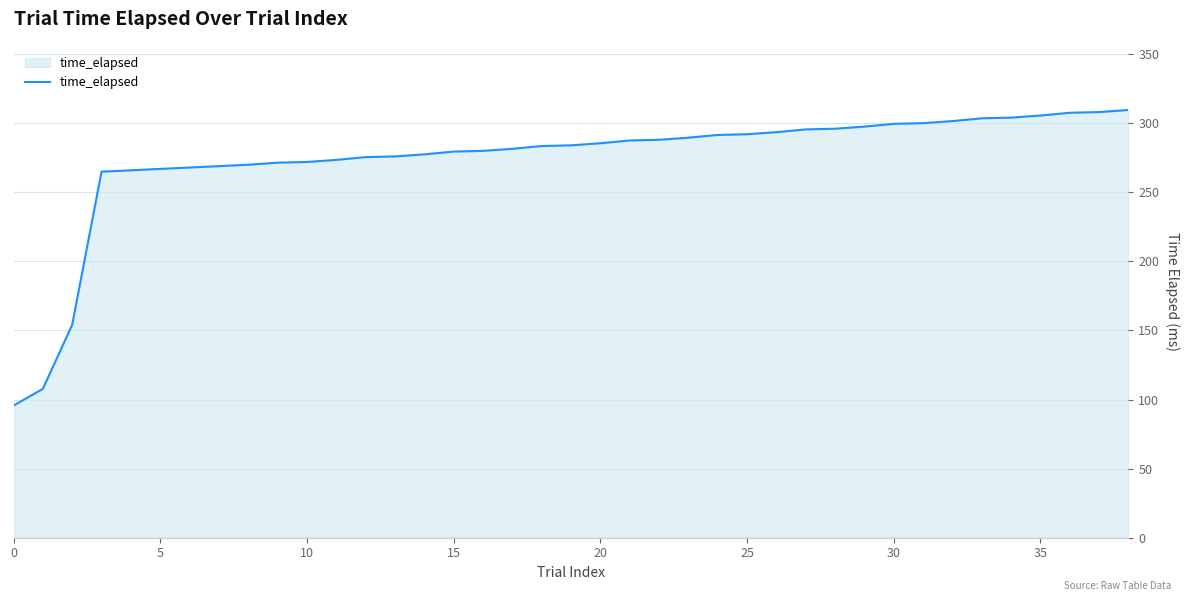

What is the maximum value shown in the chart?

309.5